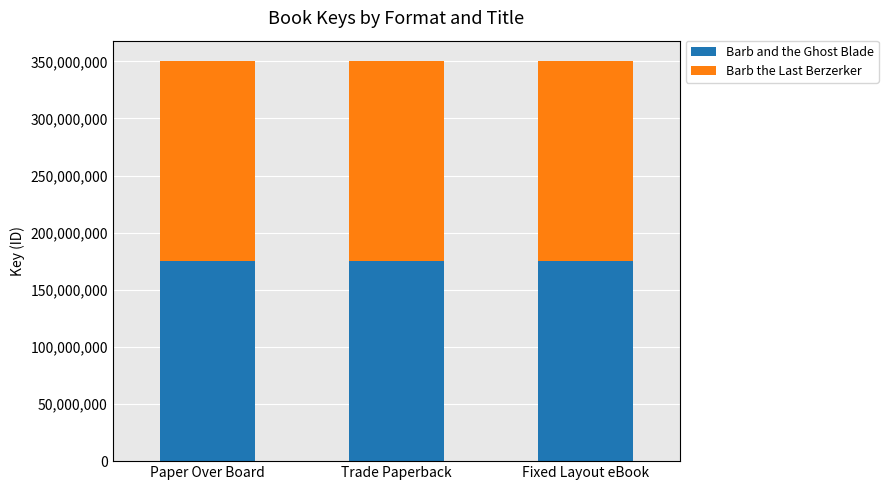

What is the total value across all series at Fixed Layout eBook?

350590654